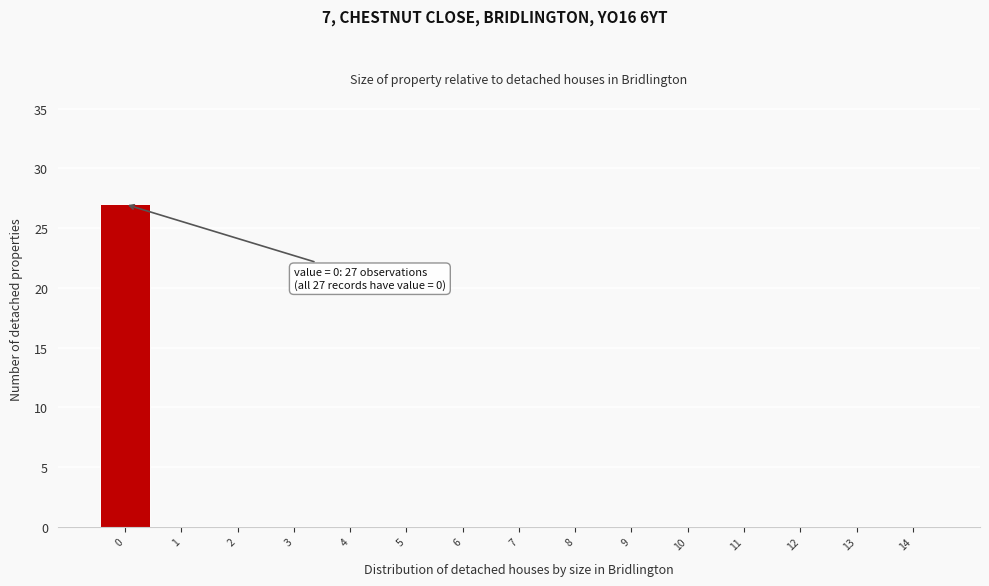

Over which range of the x-axis is the bar tallest?

-0.5 to 0.5